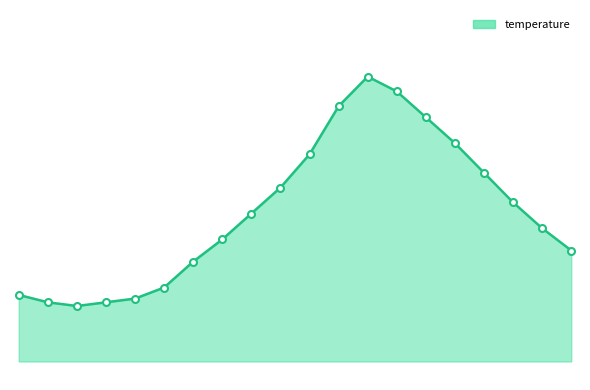

What is the maximum value shown in the chart?

14.2